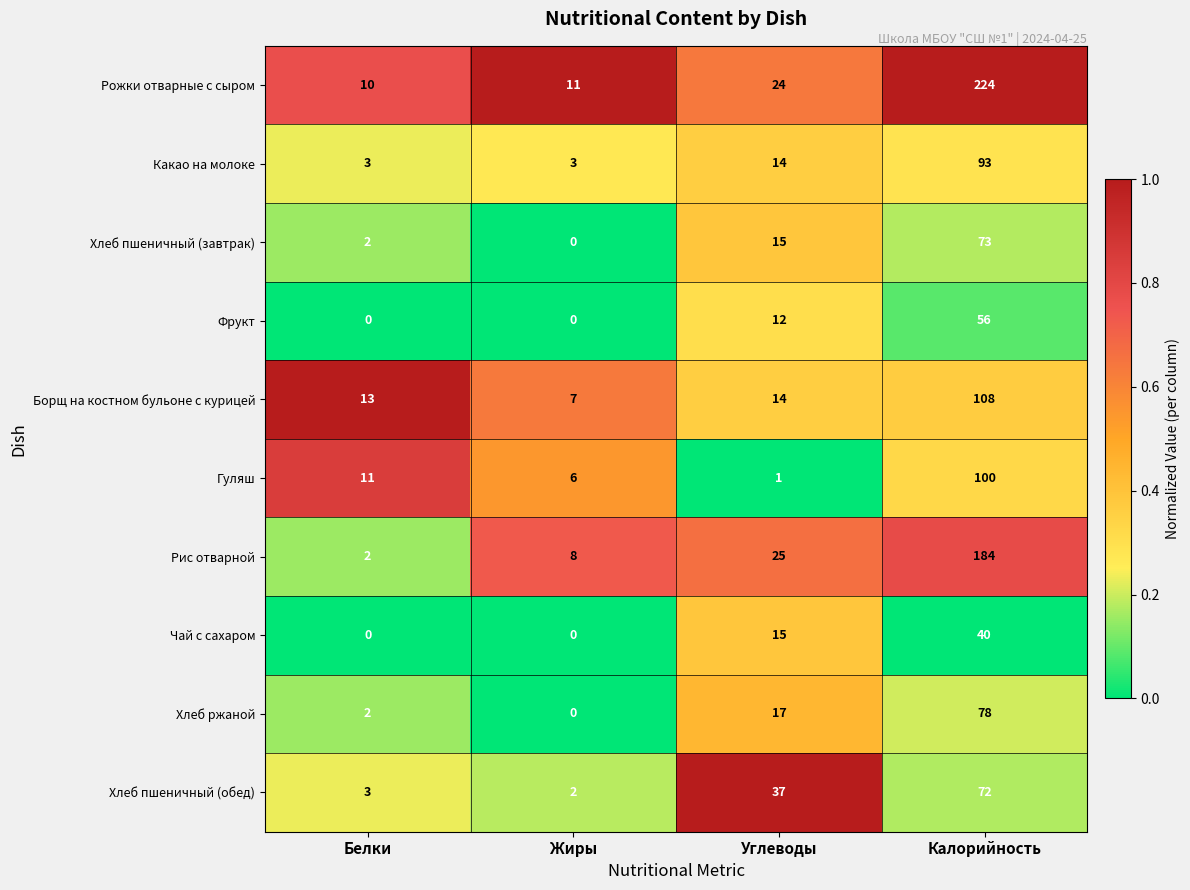

How many distinct data groups are displayed?

10